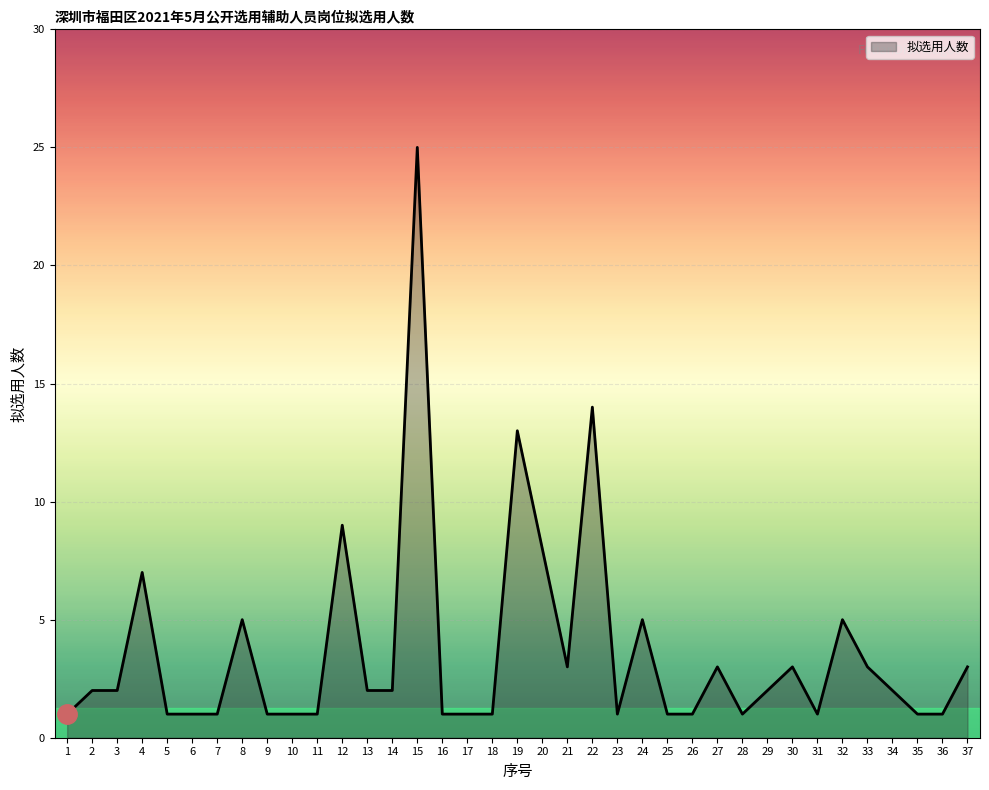

At which label is the value closest to 13?

19